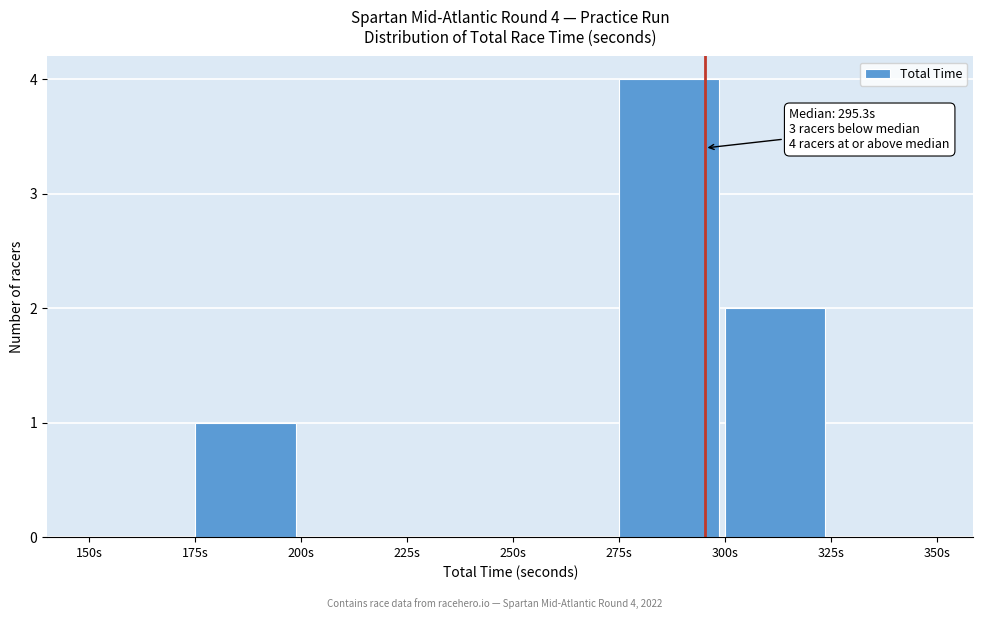

Over which range of the x-axis is the bar tallest?

275 to 300